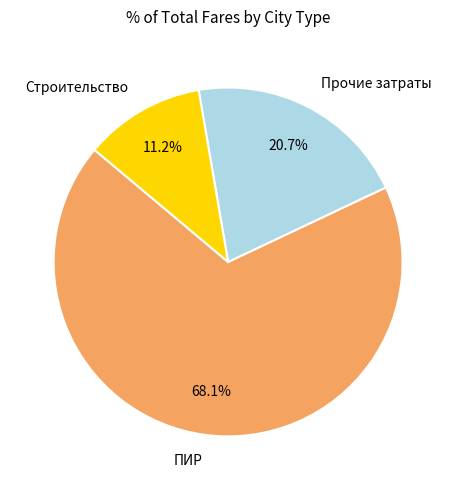

Which slice is the smallest?

Строительство